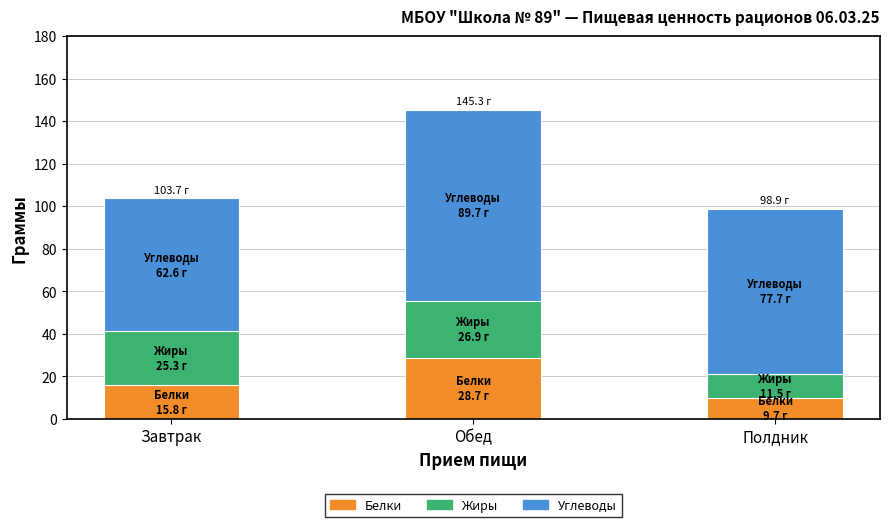

How many series are shown in this chart?

3